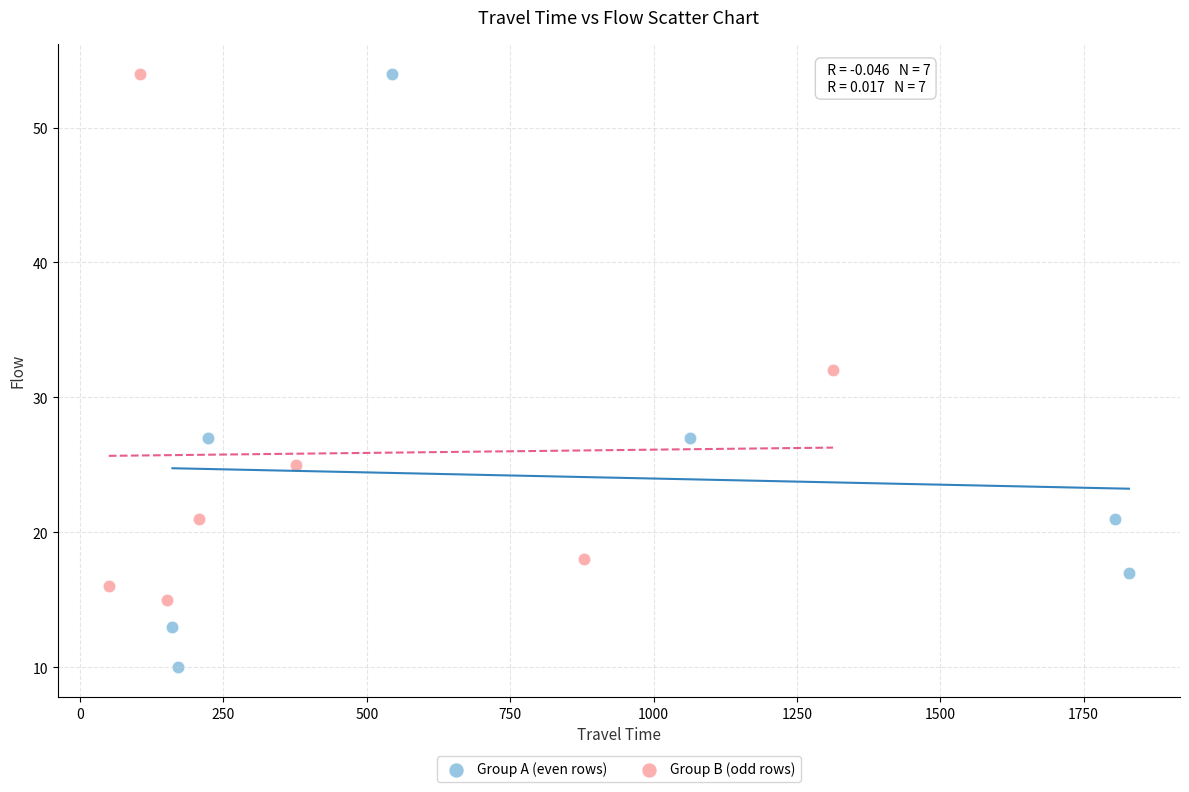

Which series has the widest spread of Y values?

Group A (even rows)